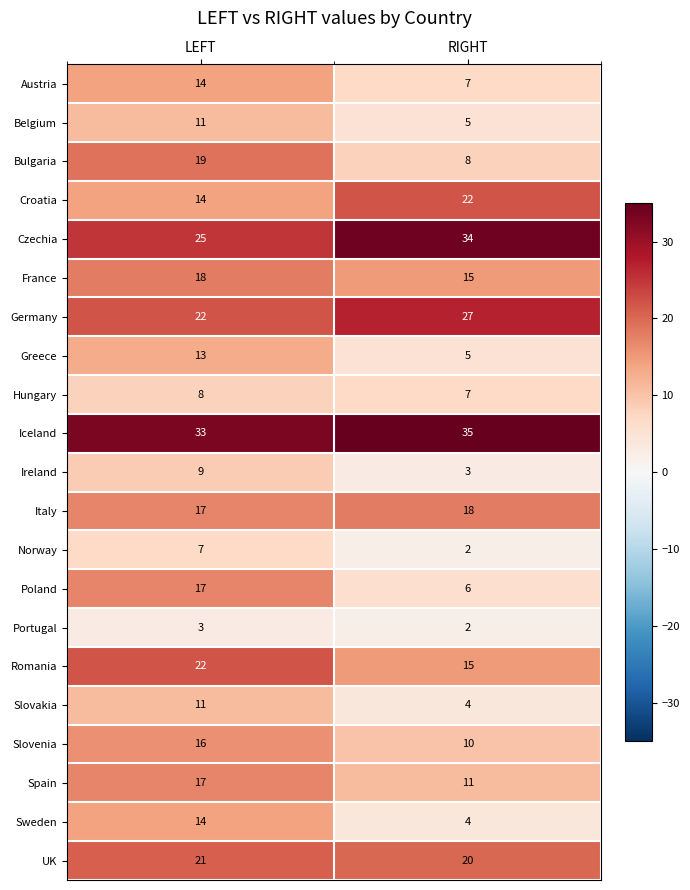

What is the average value of the Czechia series?

30